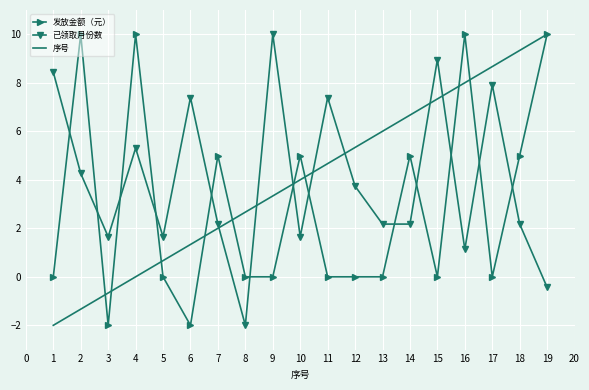

What is the sum of all 发放金额（元） values?

56.0